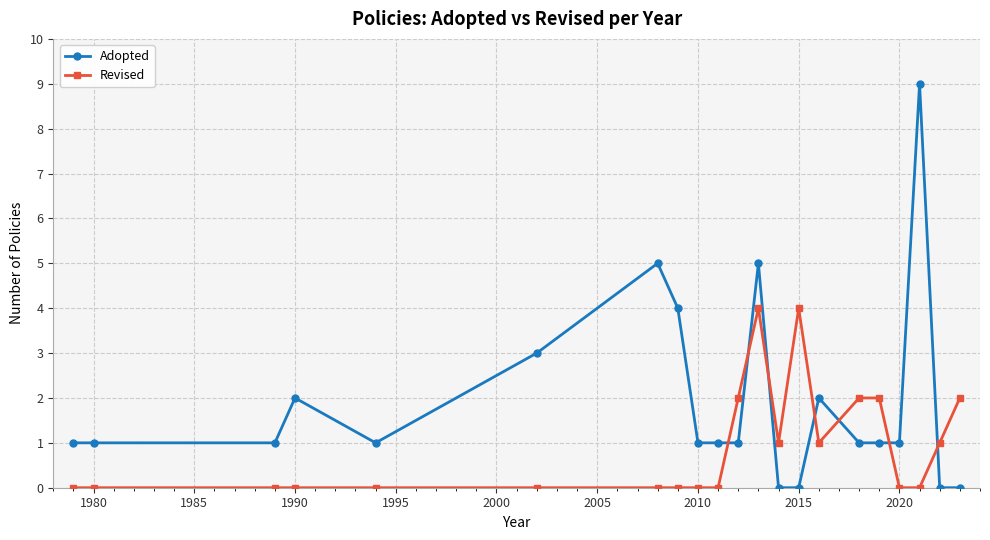

What is the greatest value displayed?

9